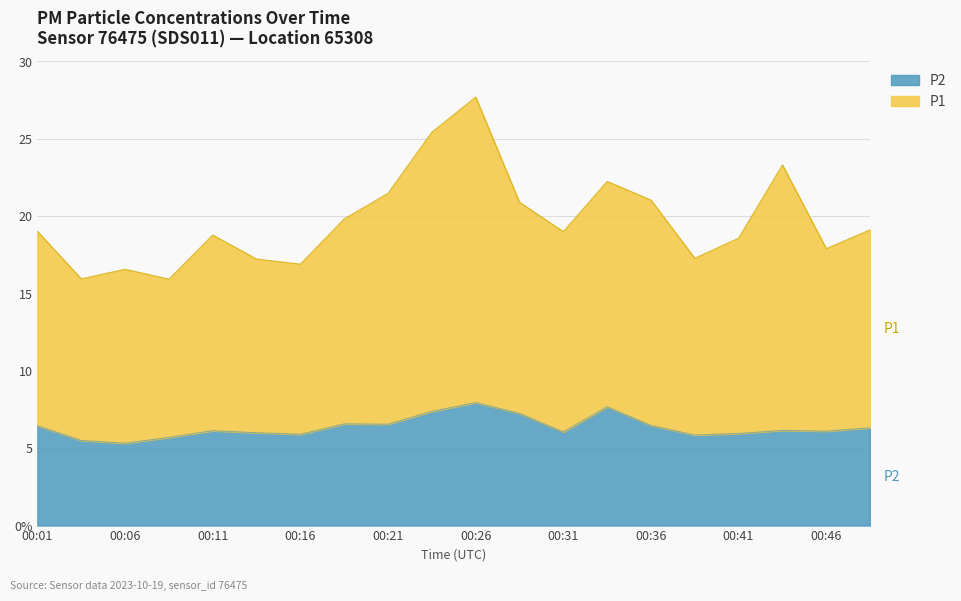

In P2, how many points are higher than both neighbors (excluding endpoints)?

5